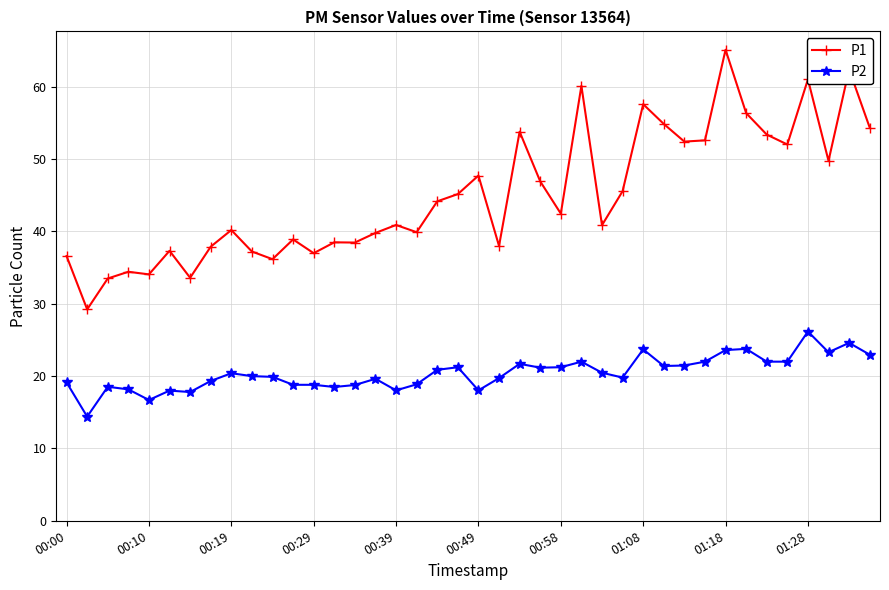

What is the sum of all P2 values?

817.0